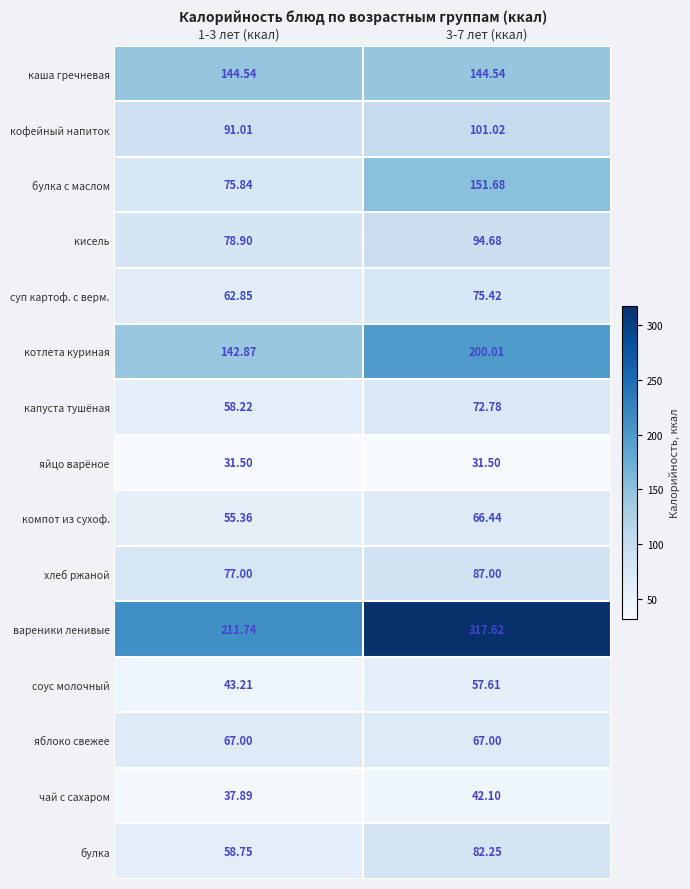

How many distinct data groups are displayed?

15